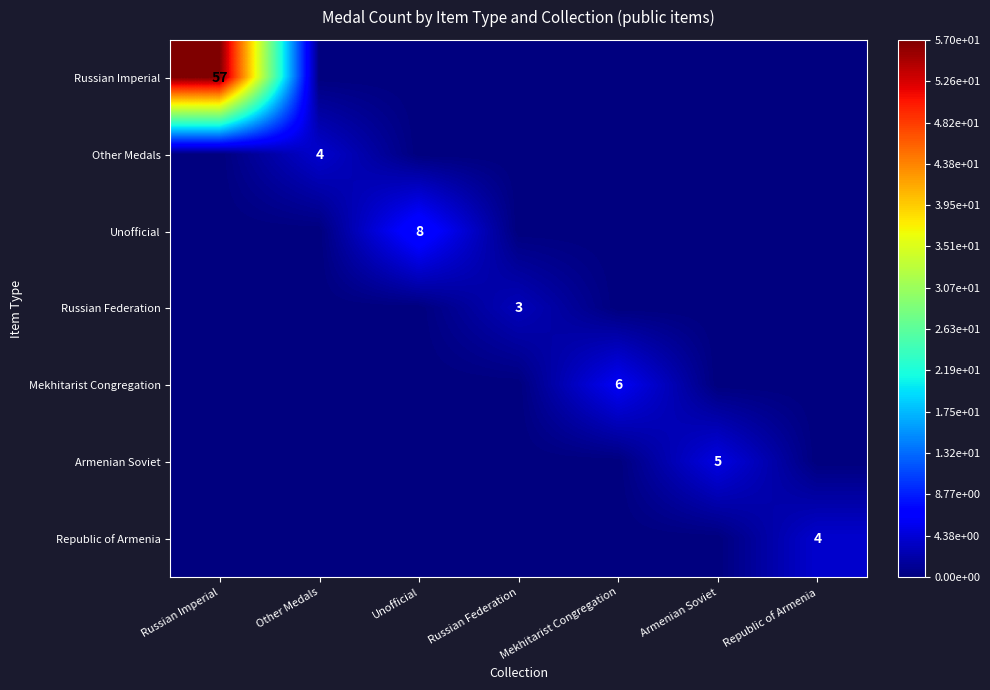

Count the number of categories in the chart.

7